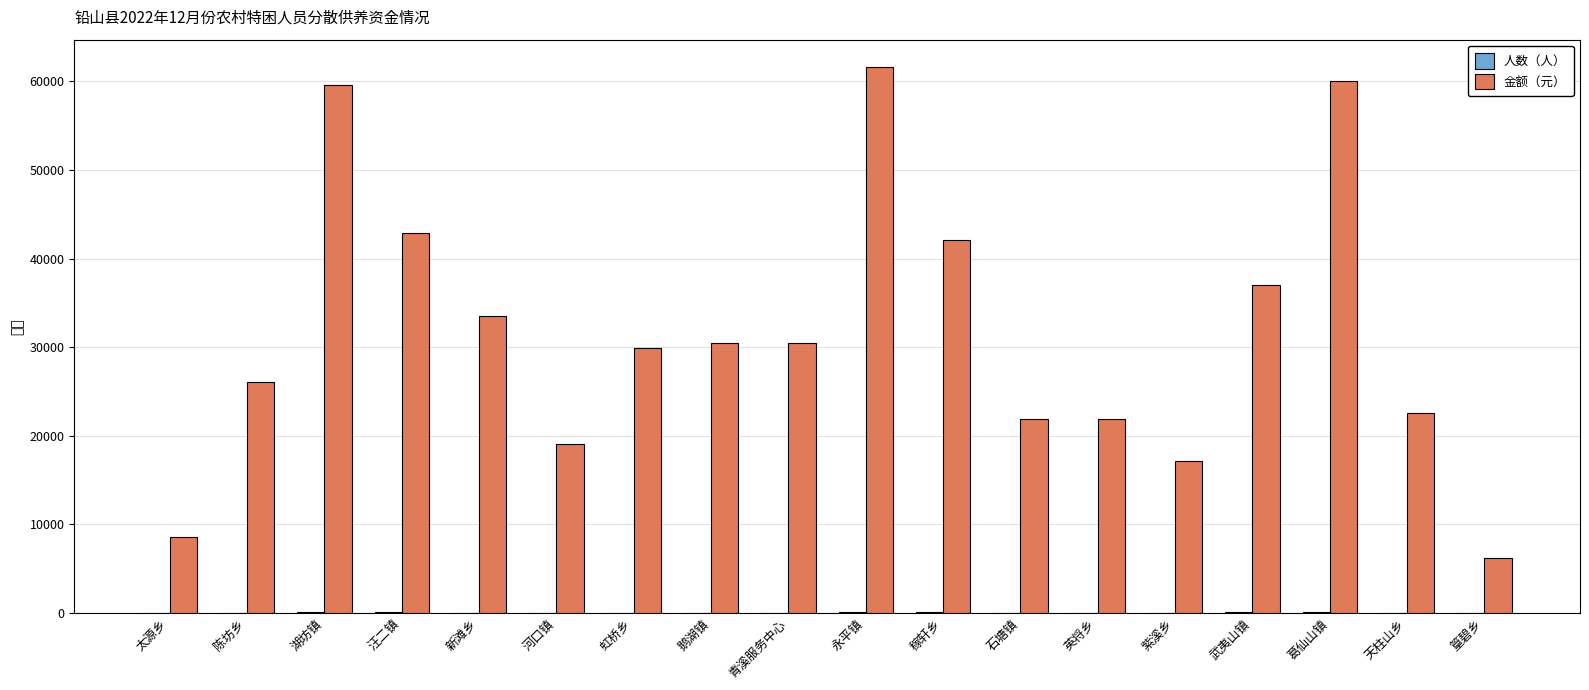

Which label corresponds to the largest value in the chart?

永平镇